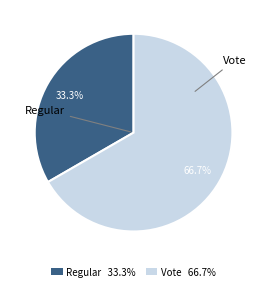

To the nearest percent, what is the combined percentage of Vote and Regular?

100%